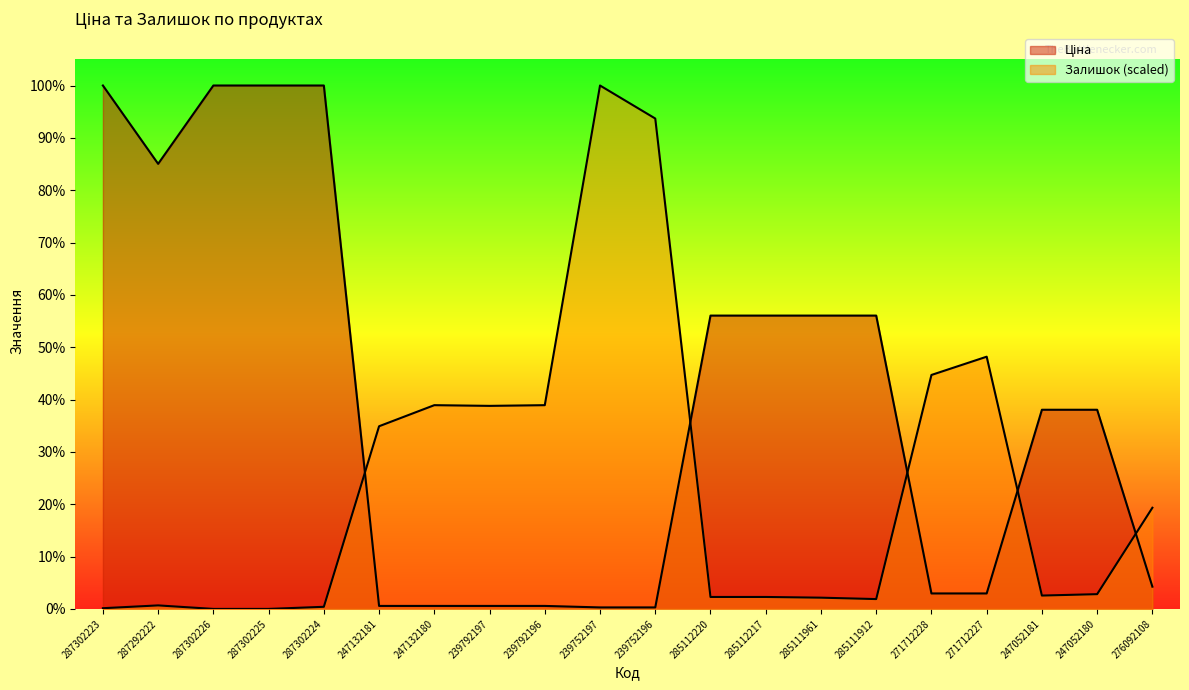

At 239792197, list the series in order from largest to smallest.

Залишок, Ціна